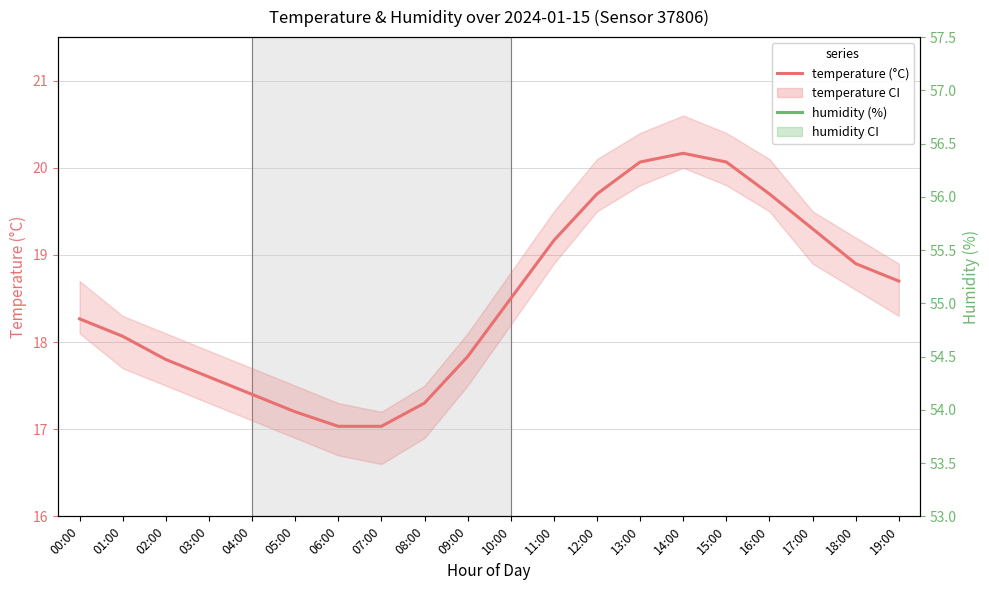

What is the maximum value for temperature?

20.2